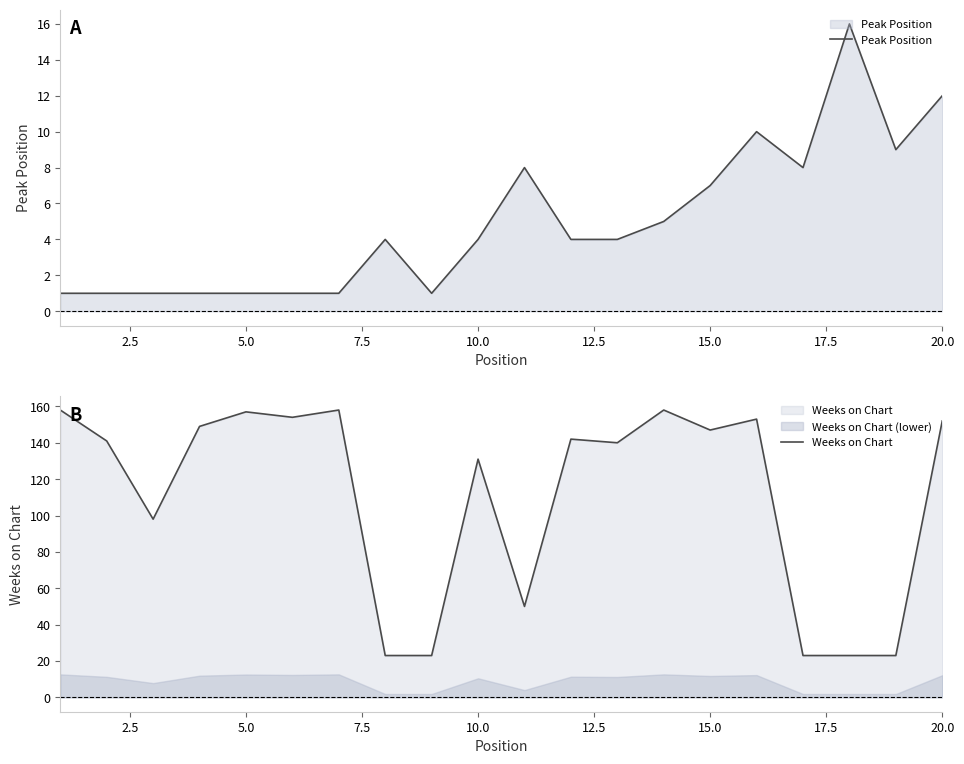

Rank the series by their average value, from lowest to highest.

Peak Position, Weeks on Chart